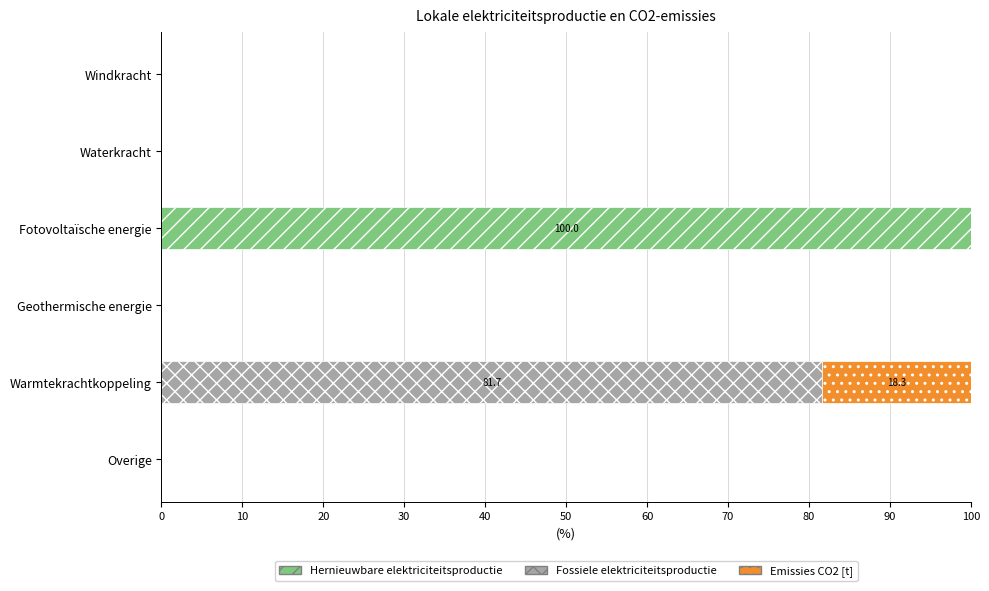

The value of Hernieuwbare elektriciteitsproductie at Waterkracht is 33.0. True or false?

False